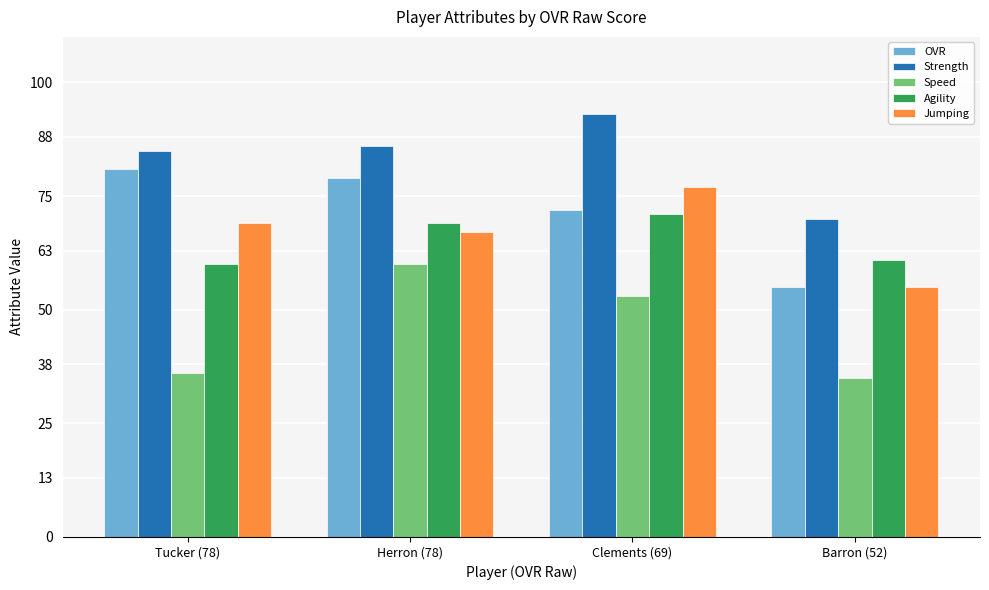

What is the label of the 4th bar from the right?

Tucker (78)